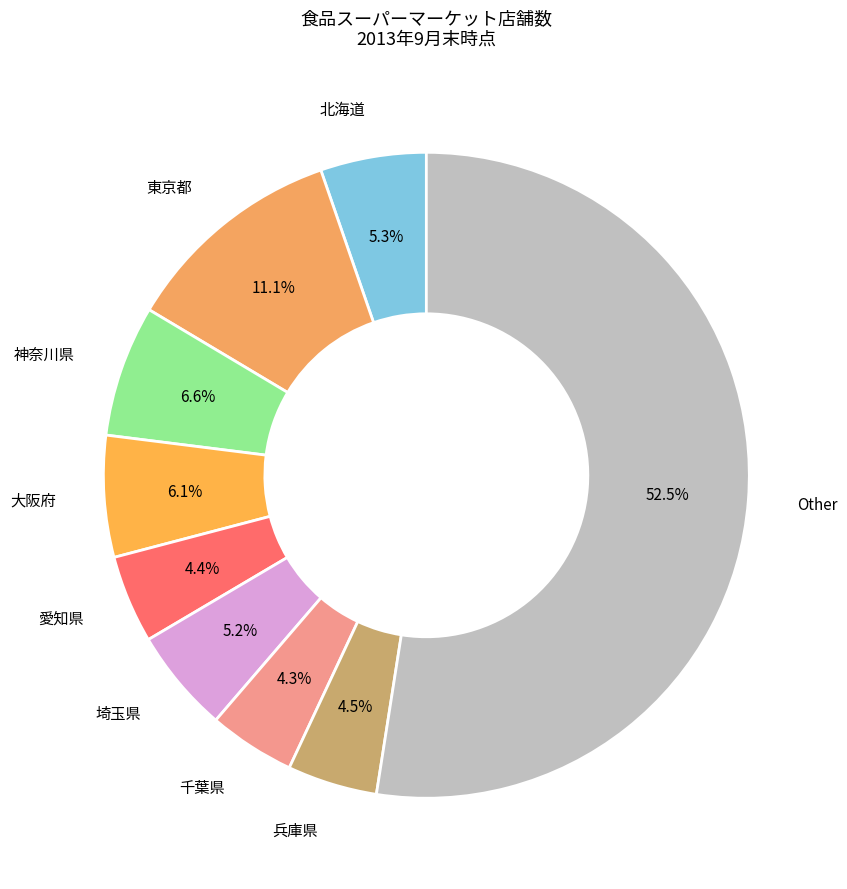

To the nearest percent, what is the combined percentage of 神奈川県 and 北海道?

12%